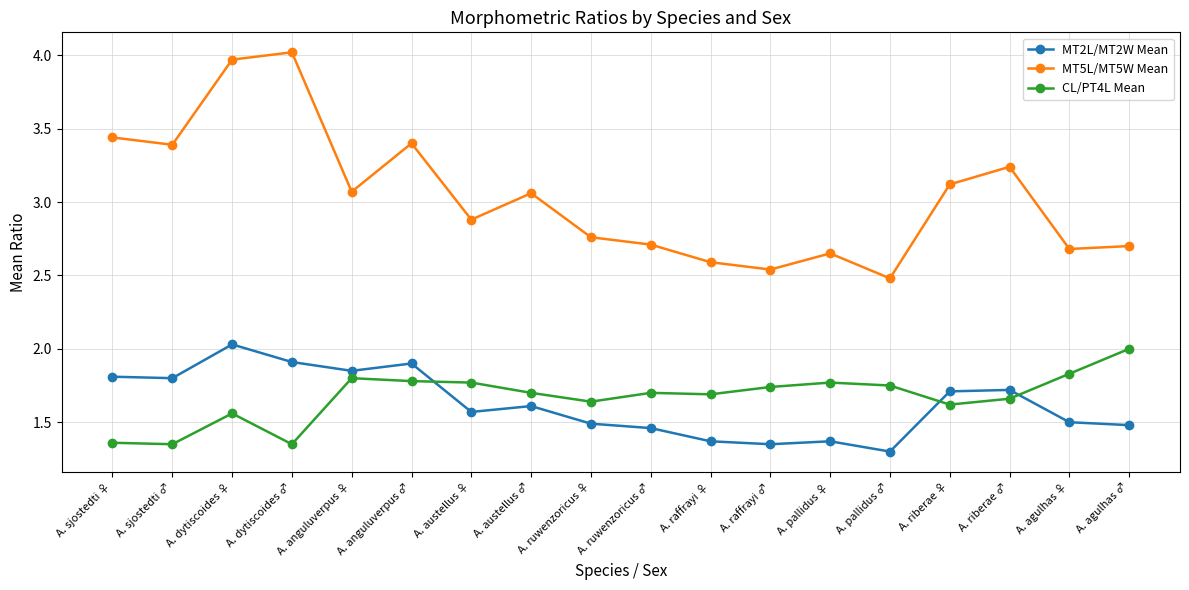

Which series has the largest total across all categories?

MT5L/MT5W Mean